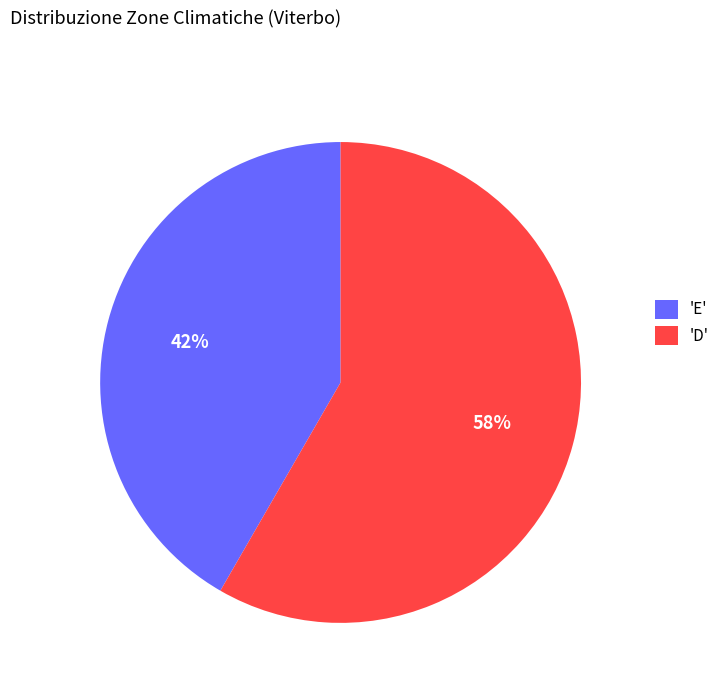

Which slice is the largest?

'D'